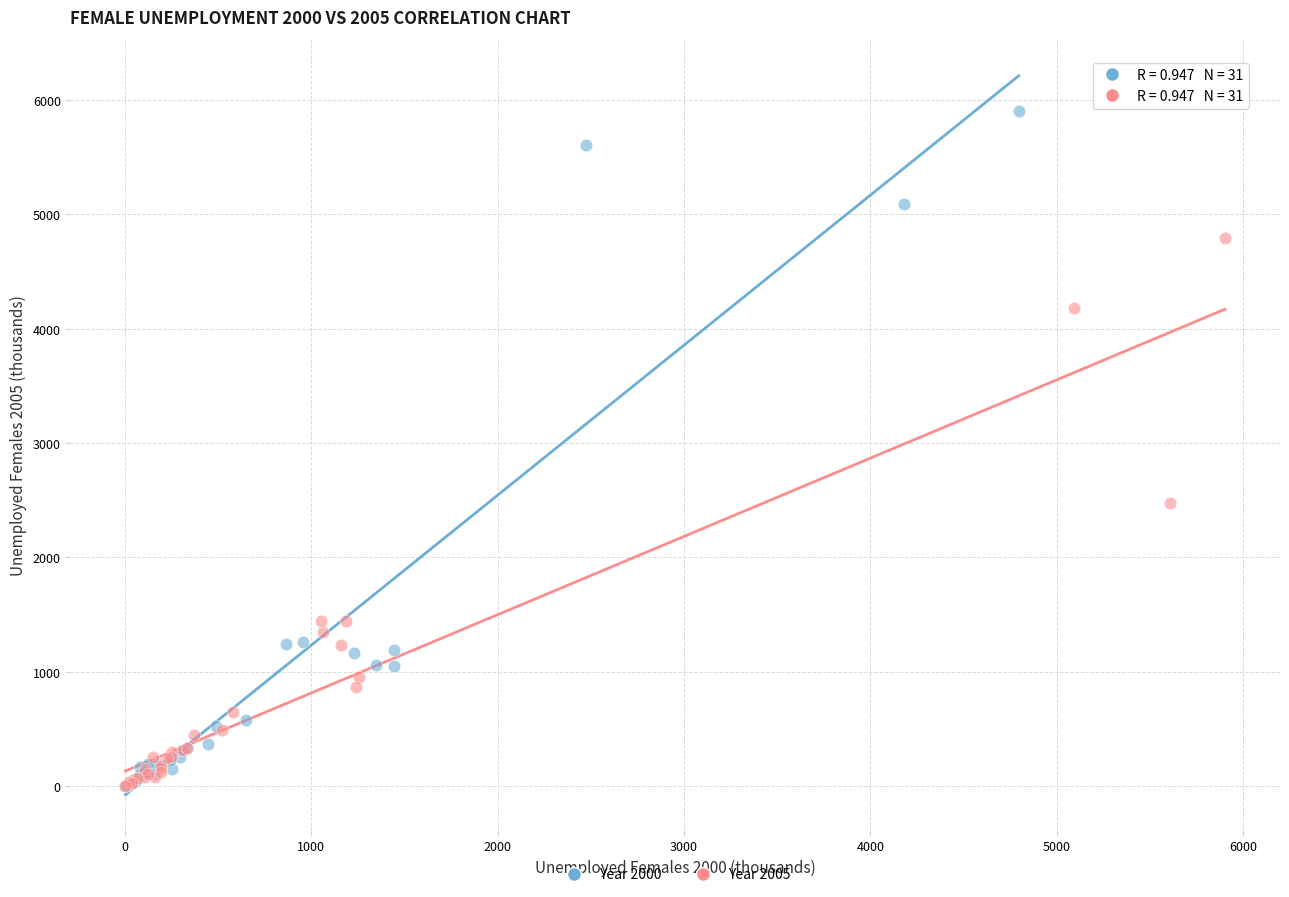

Which series has the largest Y range (max minus min)?

Year 2000